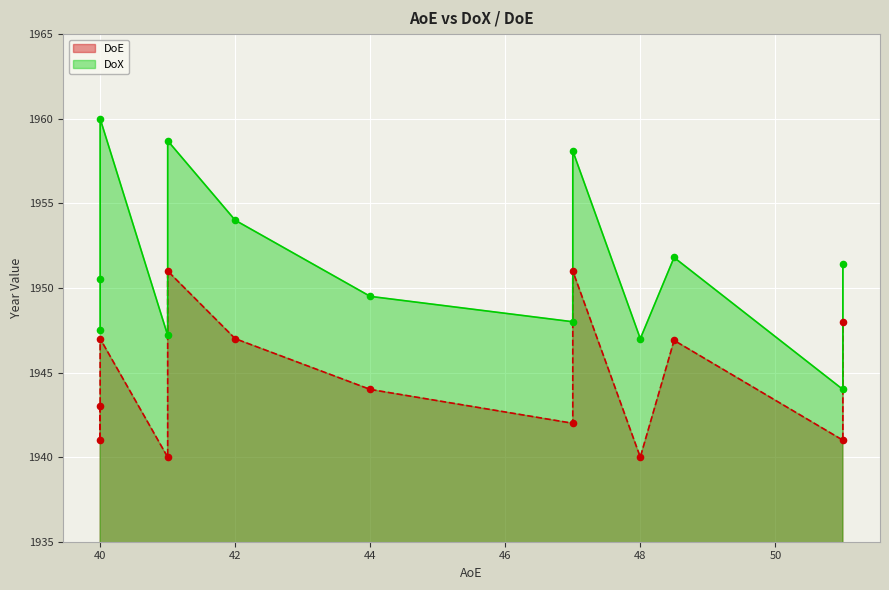

What are all the series names shown in the legend?

DoX, DoE